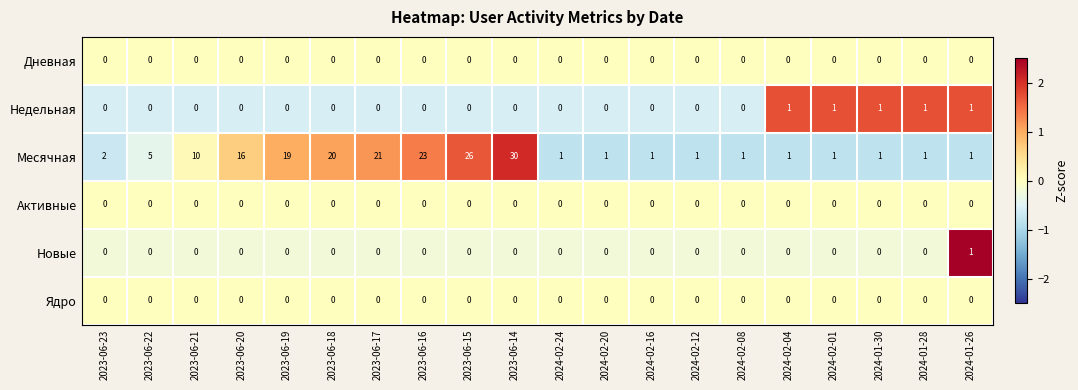

Count the number of data series in this chart.

6